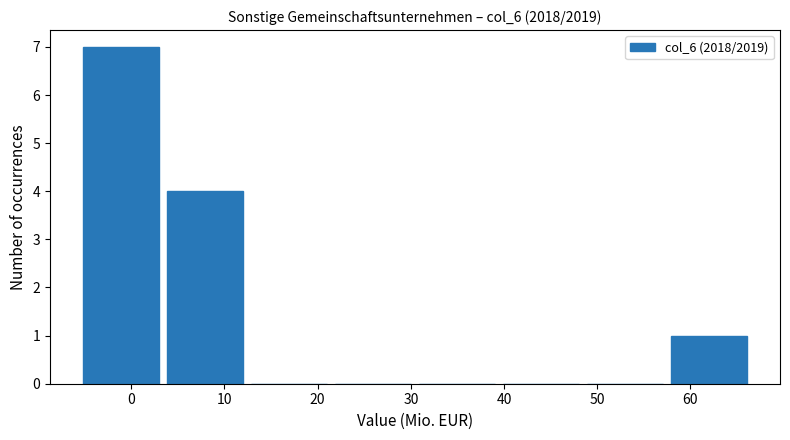

Which range on the x-axis has the tallest bar?

-6 to 3